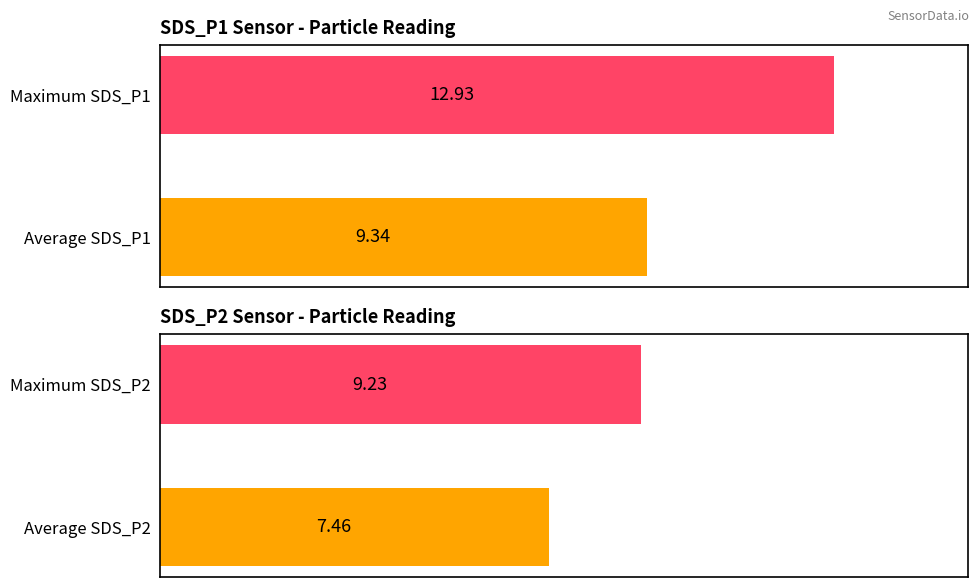

Which series has the widest spread of values?

SDS_P1